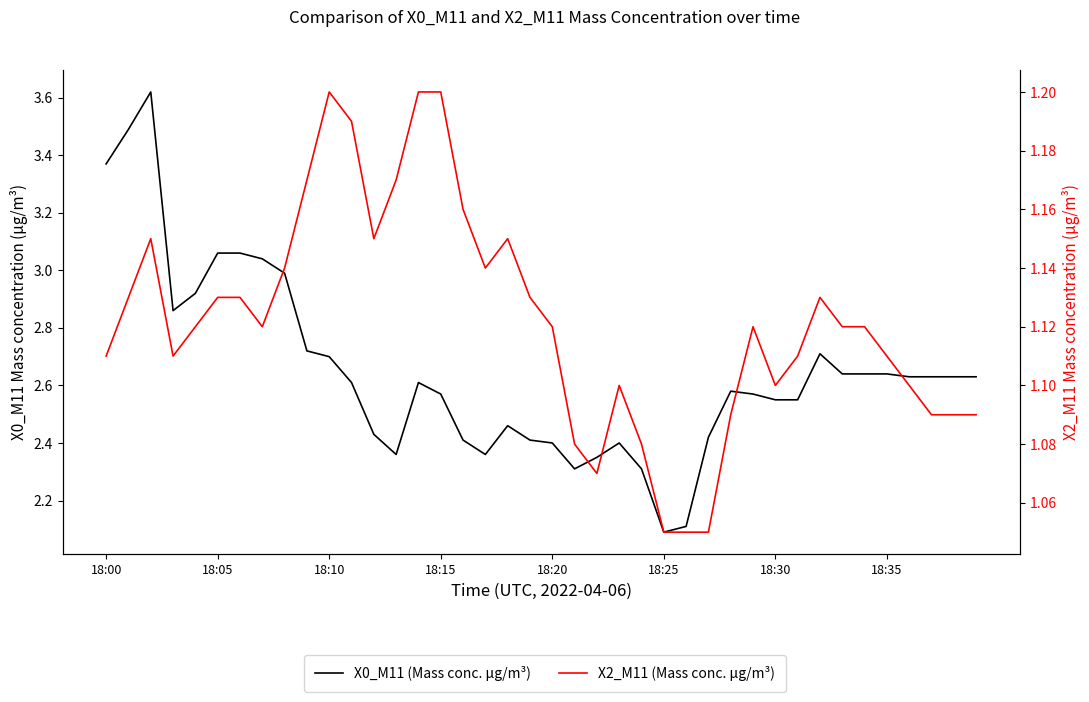

The value of X2_M11 (Mass conc. μg/m³) at 18:30 is 0.8. True or false?

False